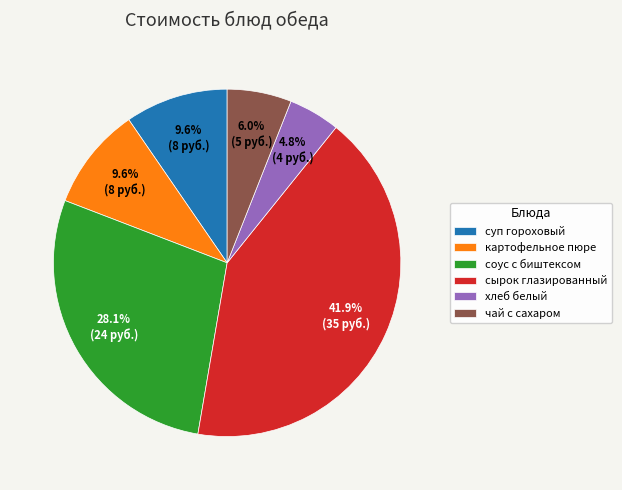

Combined, what portion of the pie is сырок глазированный and картофельное пюре?

51.5%